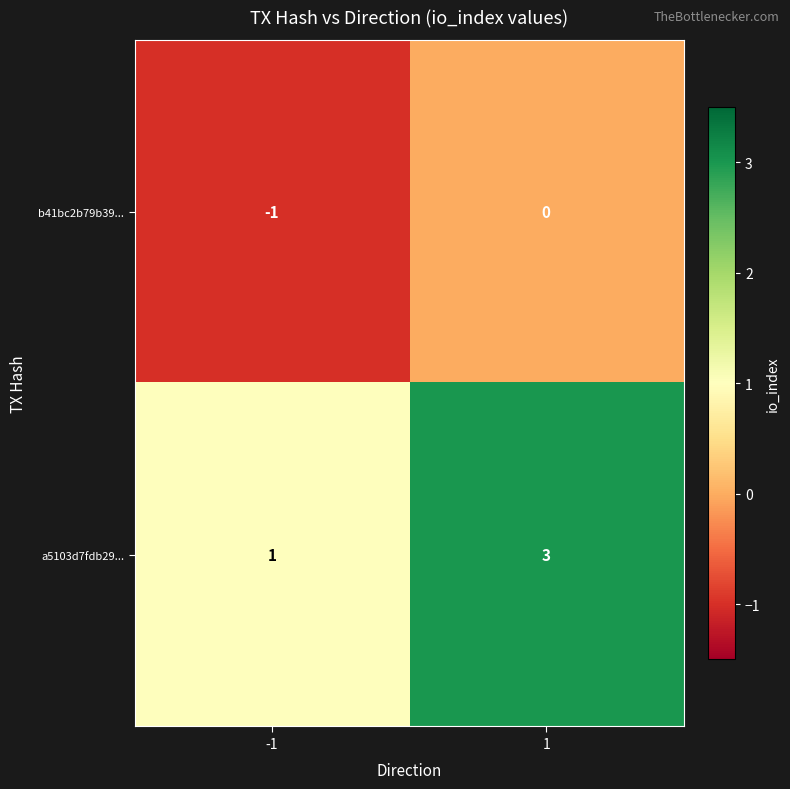

What is the difference between the highest and lowest values at 1?

3